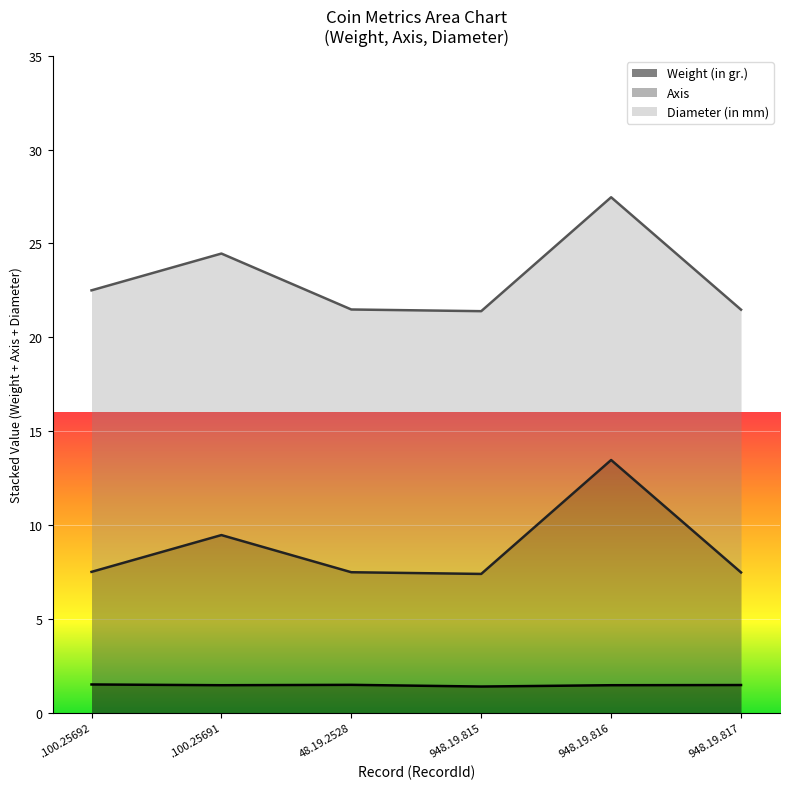

How many Weight (in gr.) values are between 1 and 2?

6